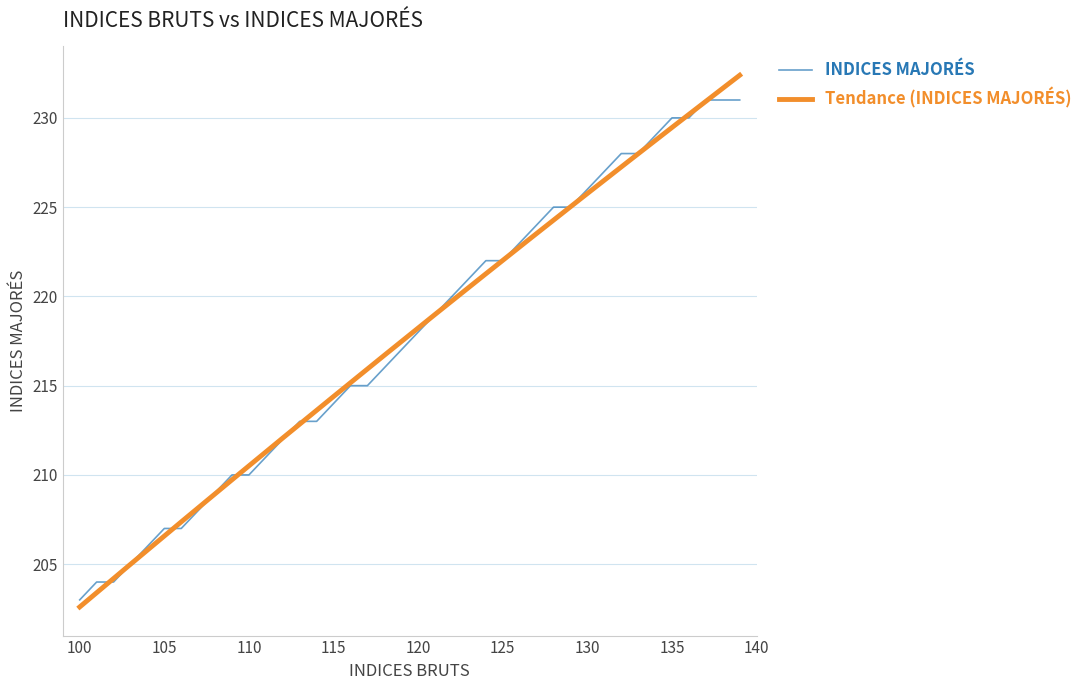

Reading right to left, list all the values displayed in this chart.

231	231	231	230	230	229	228	228	227	226	225	225	224	223	222	222	221	220	219	218	217	216	215	215	214	213	213	212	211	210	210	209	208	207	207	206	205	204	204	203